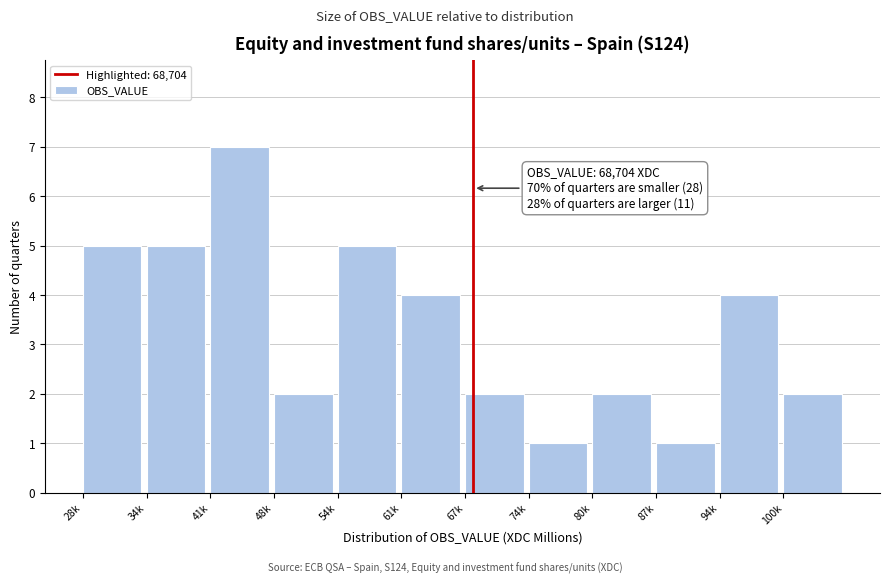

Reading right to left, list all the values displayed in this chart.

2	4	1	2	1	2	4	5	2	7	5	5